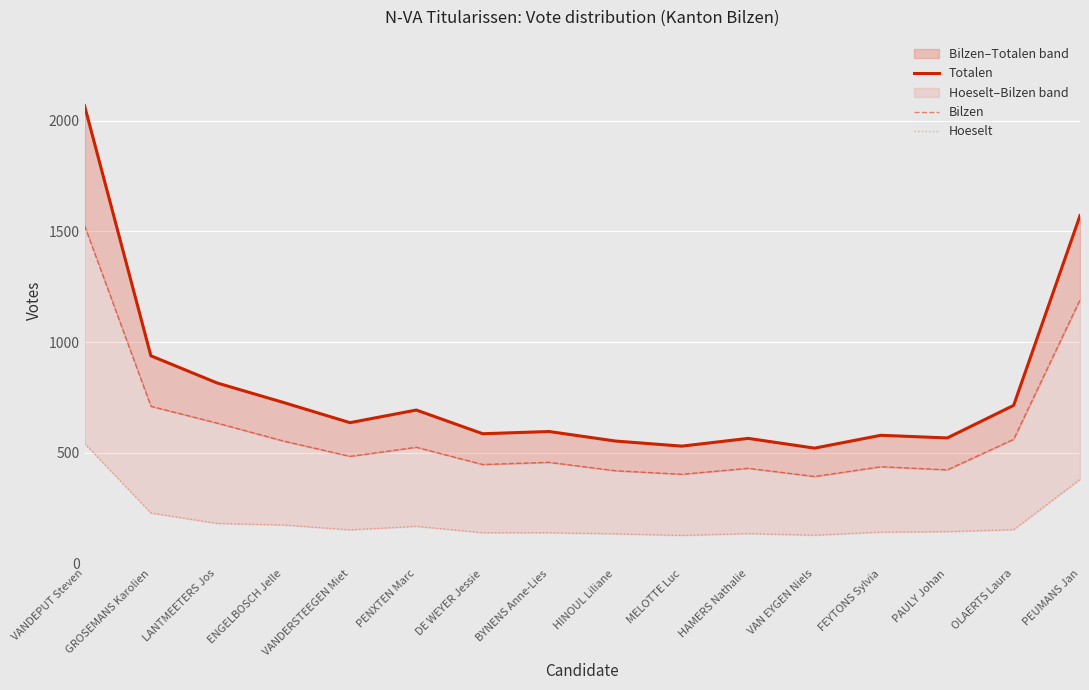

Reading left to right, what are all the values shown in this chart?

Totalen: 2068	938	815	727	636	693	586	596	553	530	565	521	579	567	714	1571
Bilzen: 1526	710	634	553	484	525	447	457	419	403	430	393	437	423	561	1191
Hoeselt: 542	228	181	174	152	168	139	139	134	127	135	128	142	144	153	380